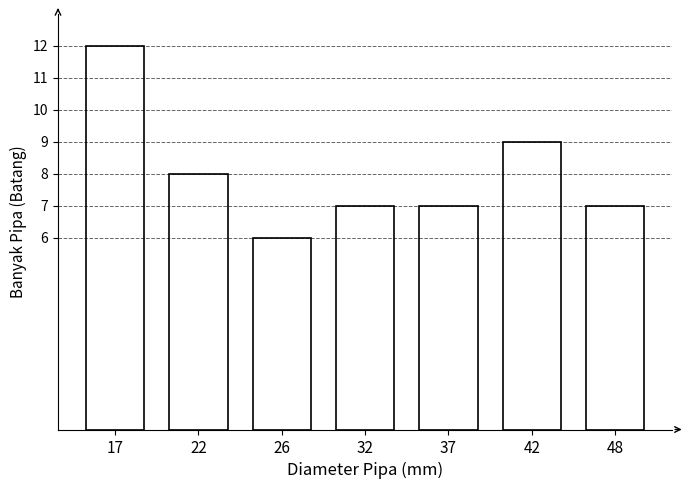

Reading left to right, list all the values displayed in this chart.

12	8	6	7	7	9	7